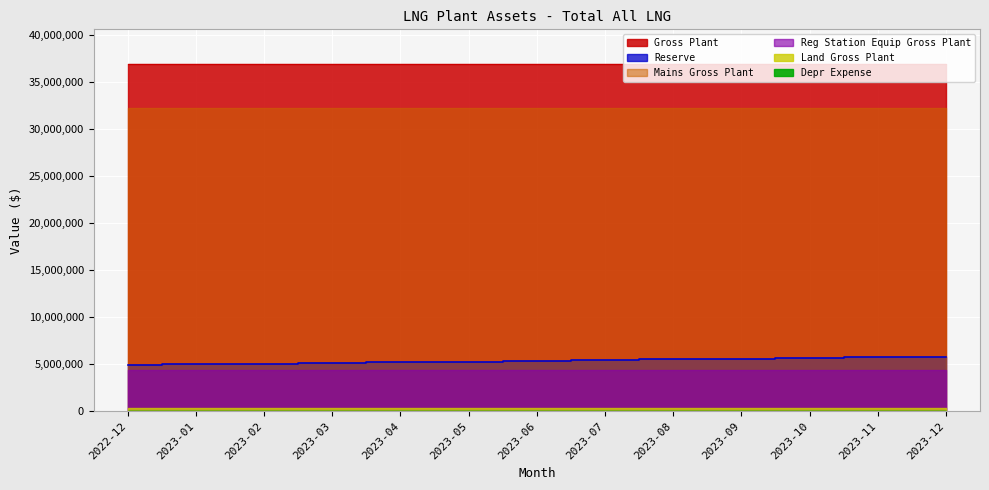

Which series has the largest total across all categories?

Gross Plant